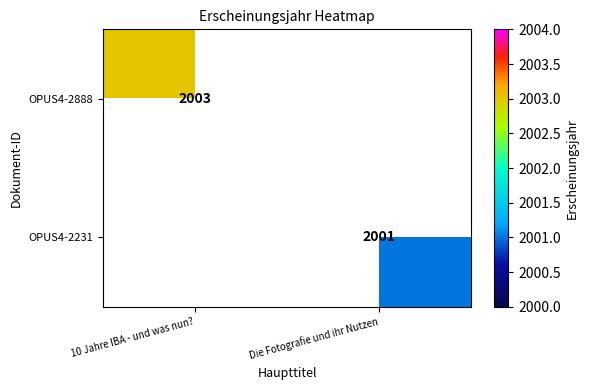

The value of OPUS4-2888 at 10 Jahre IBA - und was nun? is 838. True or false?

False